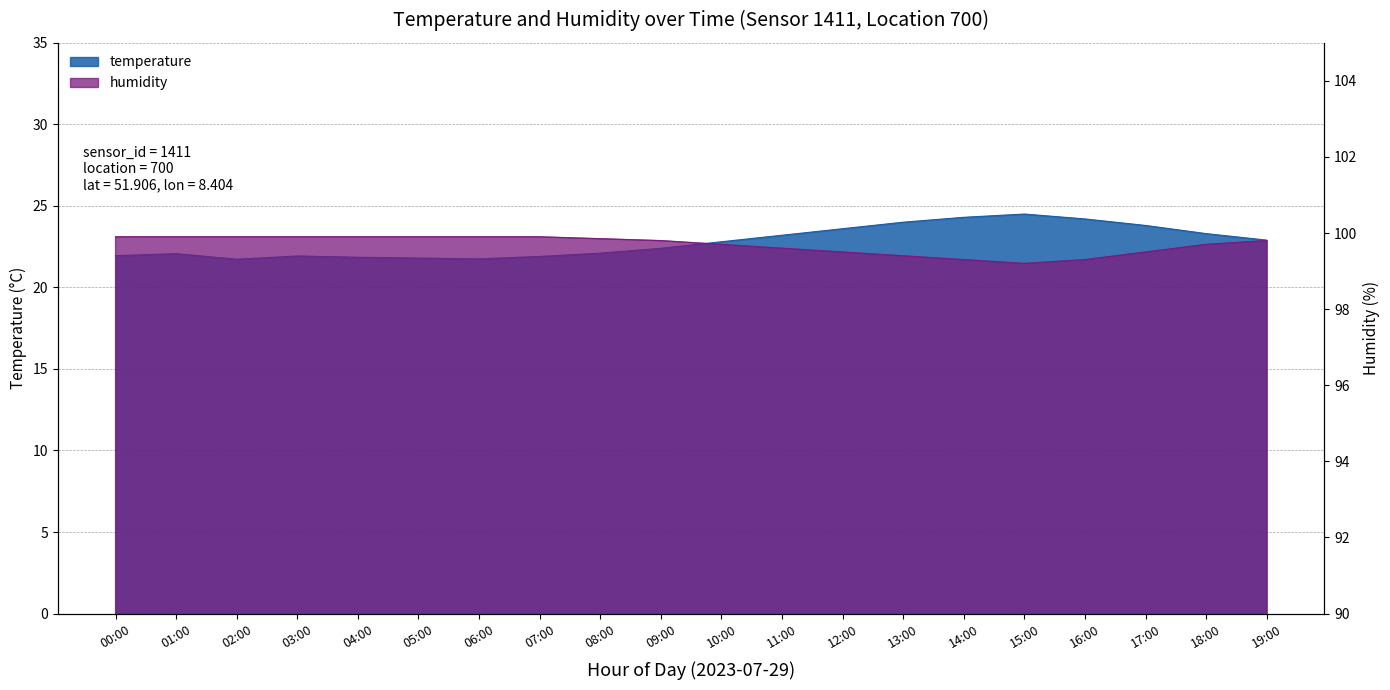

The value of temperature at 00:00 is 32.9. True or false?

False